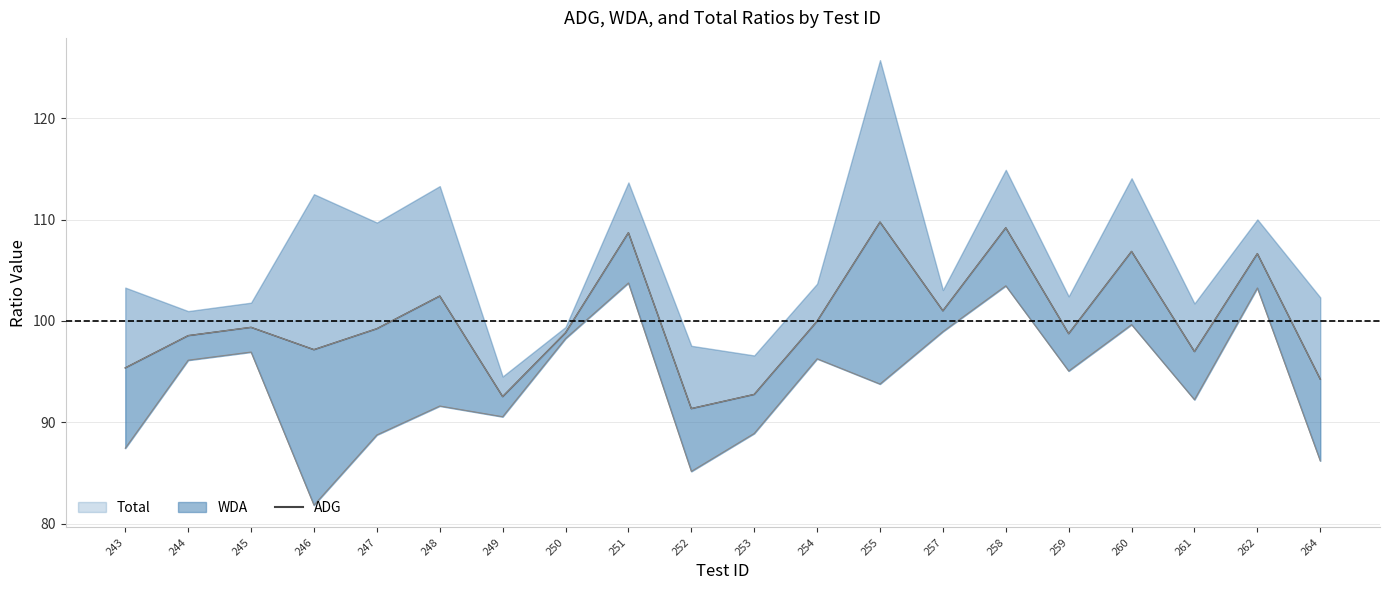

True or false: the data has more than 1 interior local peaks.

True